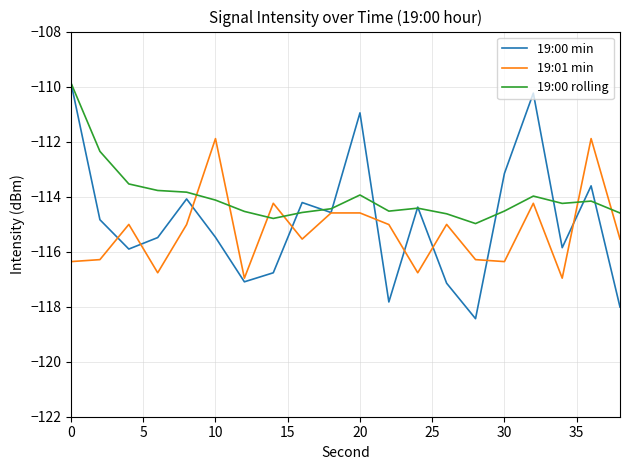

After their last crossing, which series has the higher values: 19:00 rolling or 19:01 min?

19:00 rolling